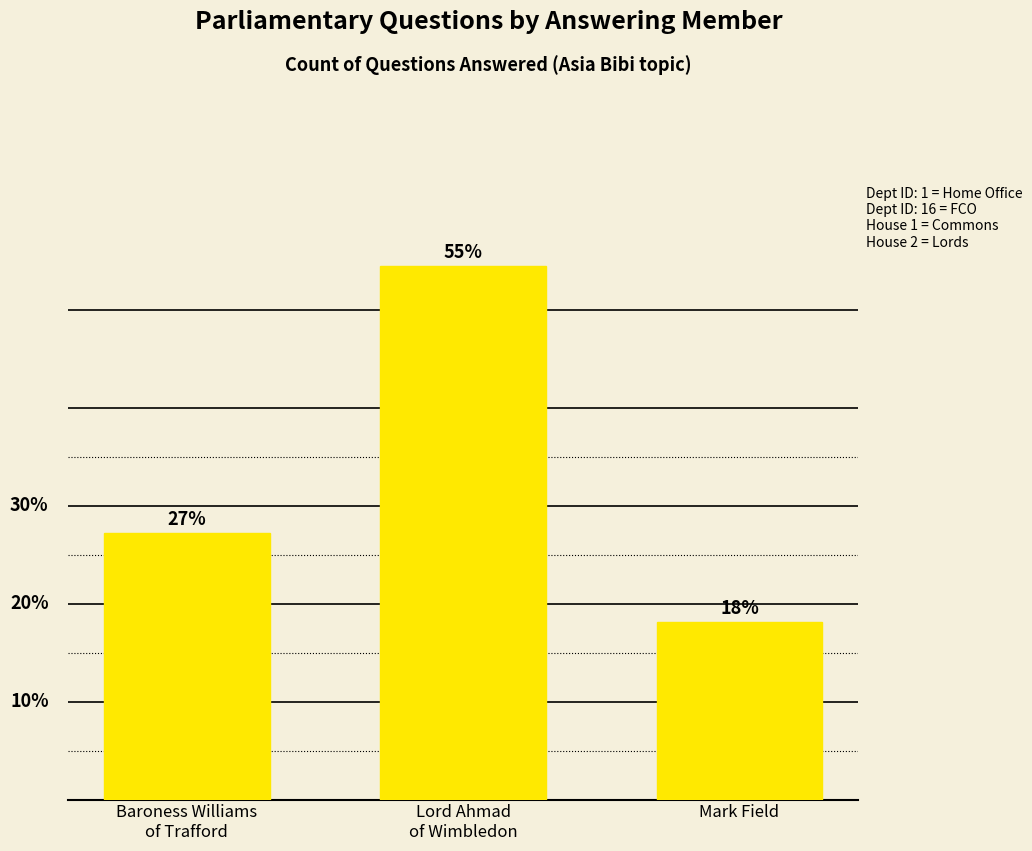

What is the label of the 1st bar from the right?

Mark Field